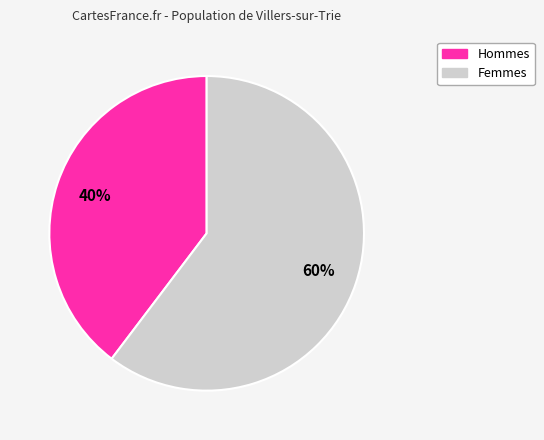

Is there any slice that represents more than half of the pie?

Yes